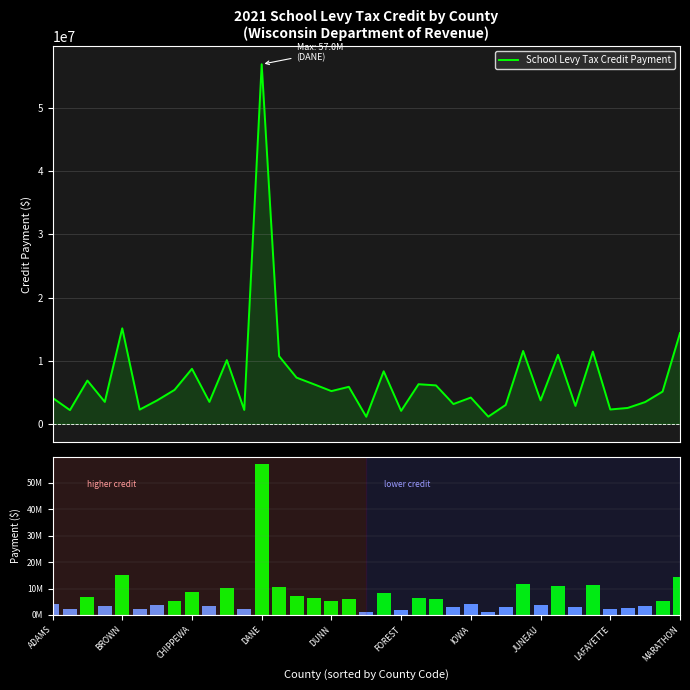

What is the highest value of the School Levy Tax Credit Payment series?

56980125.2